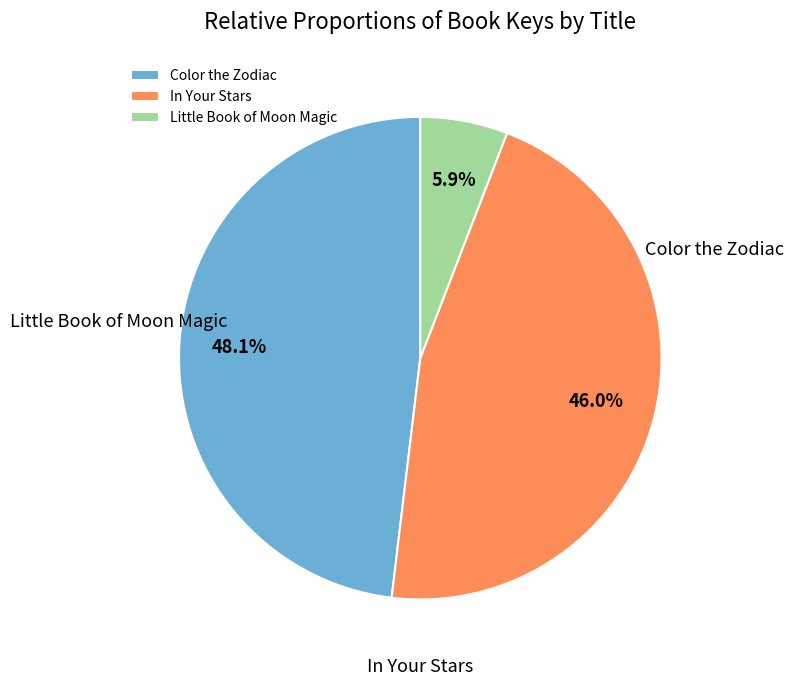

To the nearest percent, what portion does Color the Zodiac represent?

48%